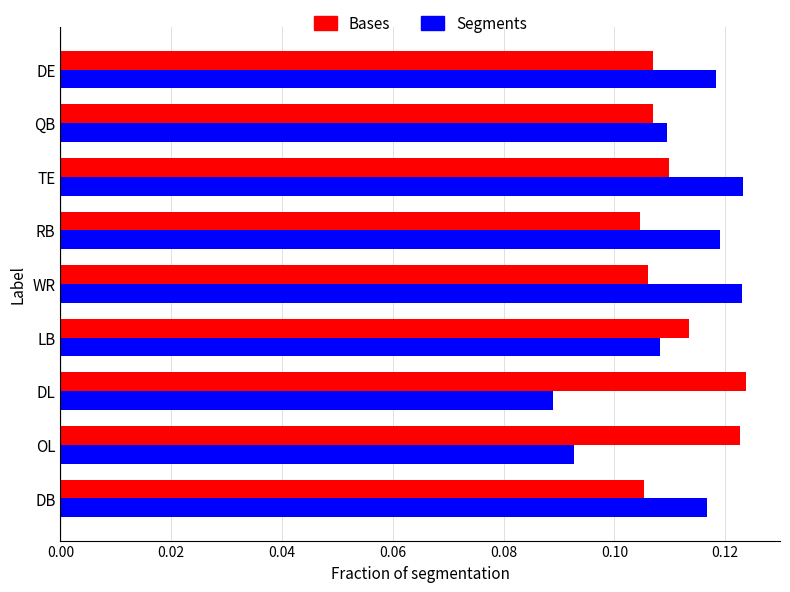

Rank the series at DL from highest to lowest value.

Bases, Segments